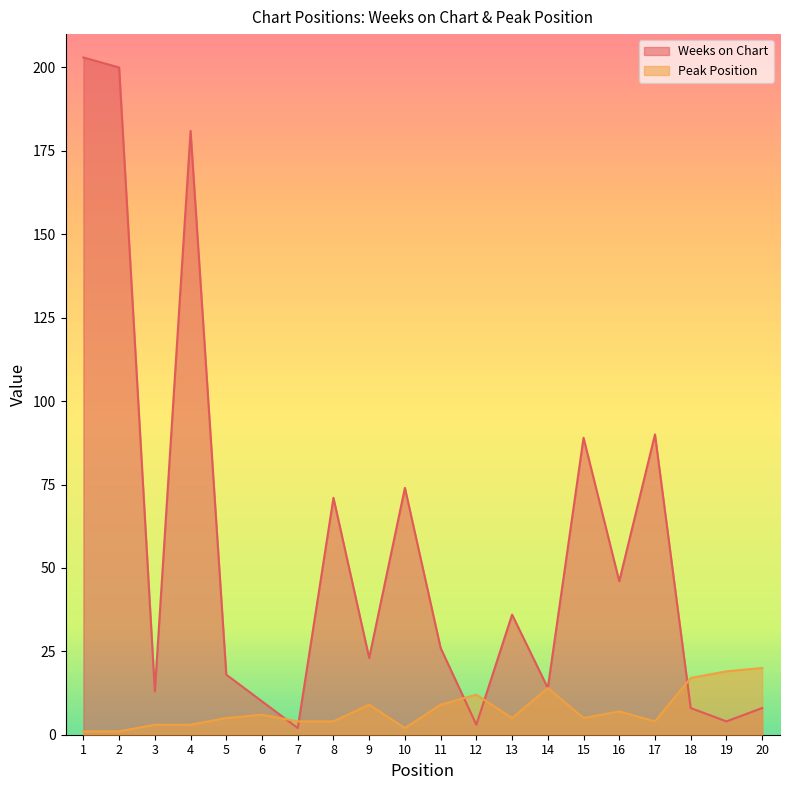

Which category has the highest value in the Weeks on Chart series?

1